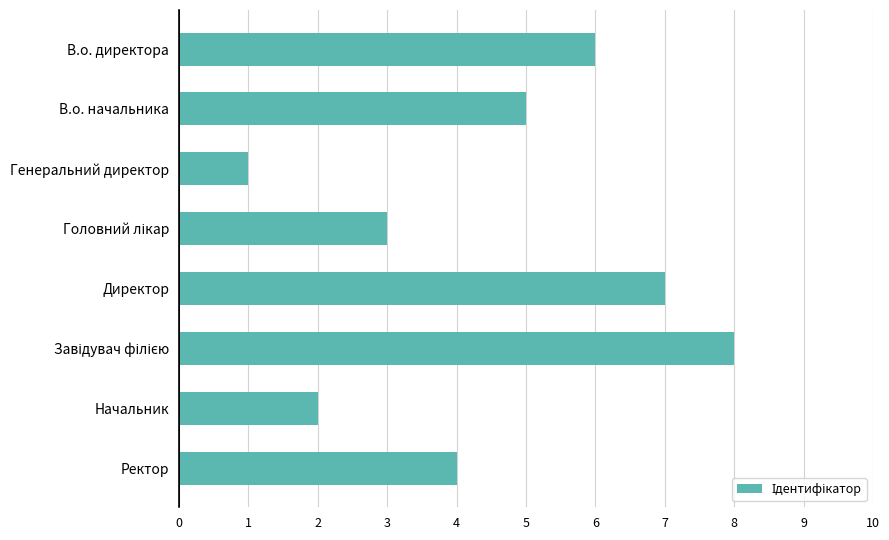

What is the difference between the maximum and second lowest values?

6